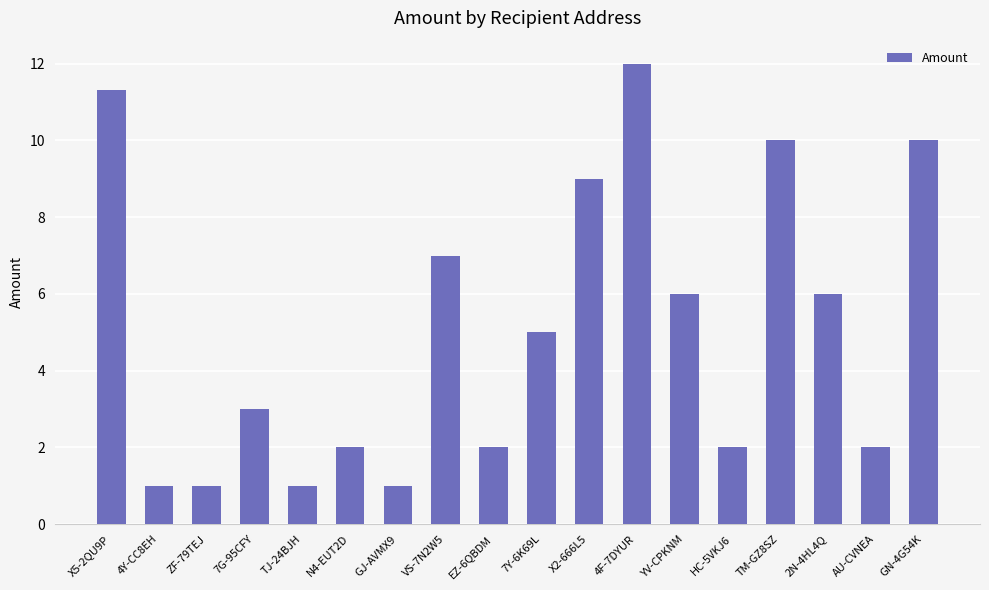

Count the number of data series in this chart.

1